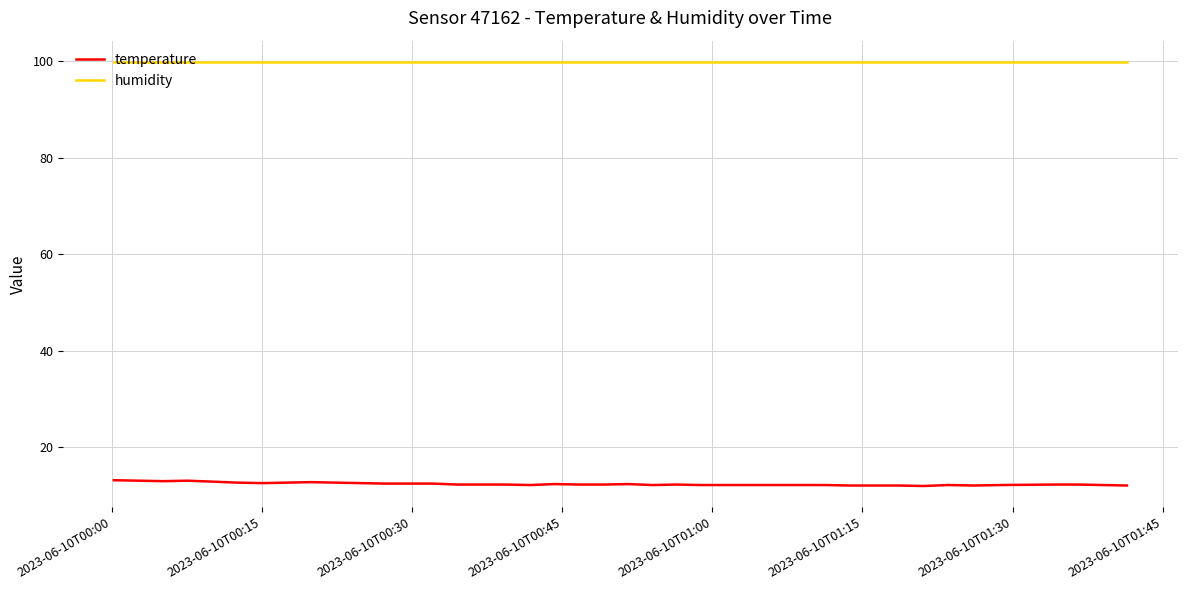

True or false: humidity and temperature intersect in this chart.

False